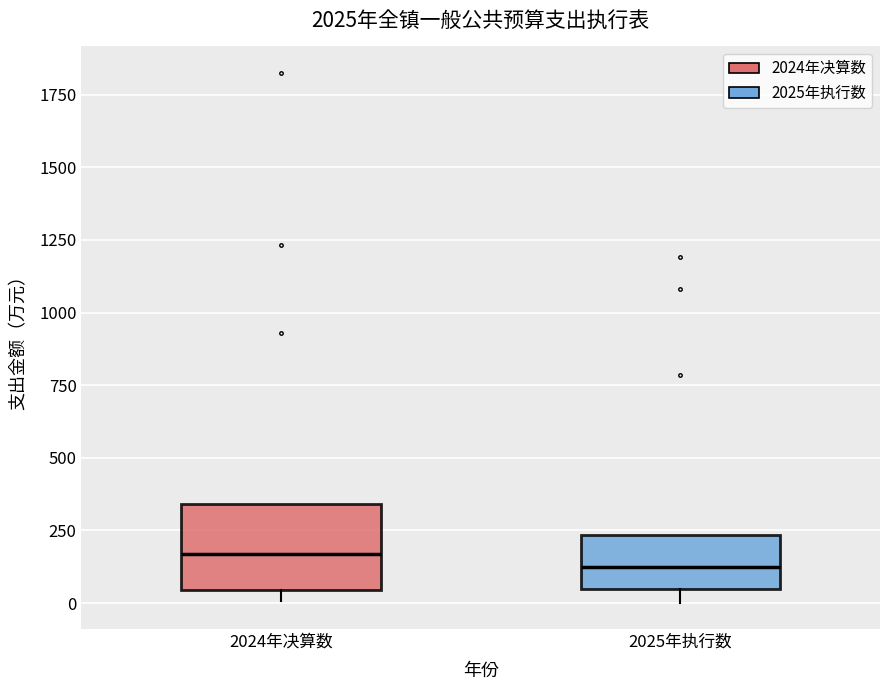

Reading left to right, read every box against the y-axis: the position of its median line, the range the box covers, and the ends of its whiskers. The values are not printed on the chart, so give them approximately, as read against the axis.

2024年决算数: median 150, box 50 to 350, whiskers 0 to 350
2025年执行数: median 100, box 50 to 250, whiskers 0 to 250